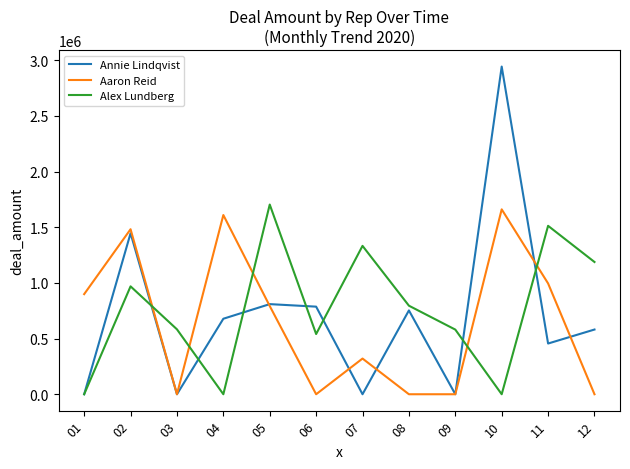

How many intersections are there between Aaron Reid and Alex Lundberg?

5